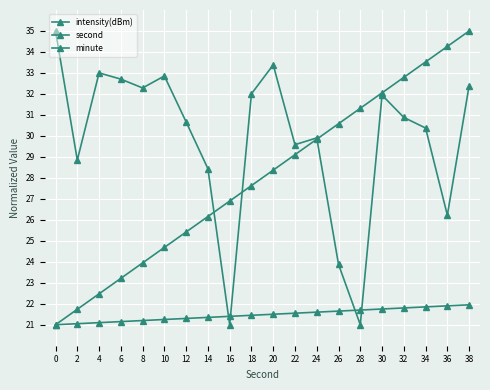

What is the lowest value of the intensity(dBm) series?

21.0